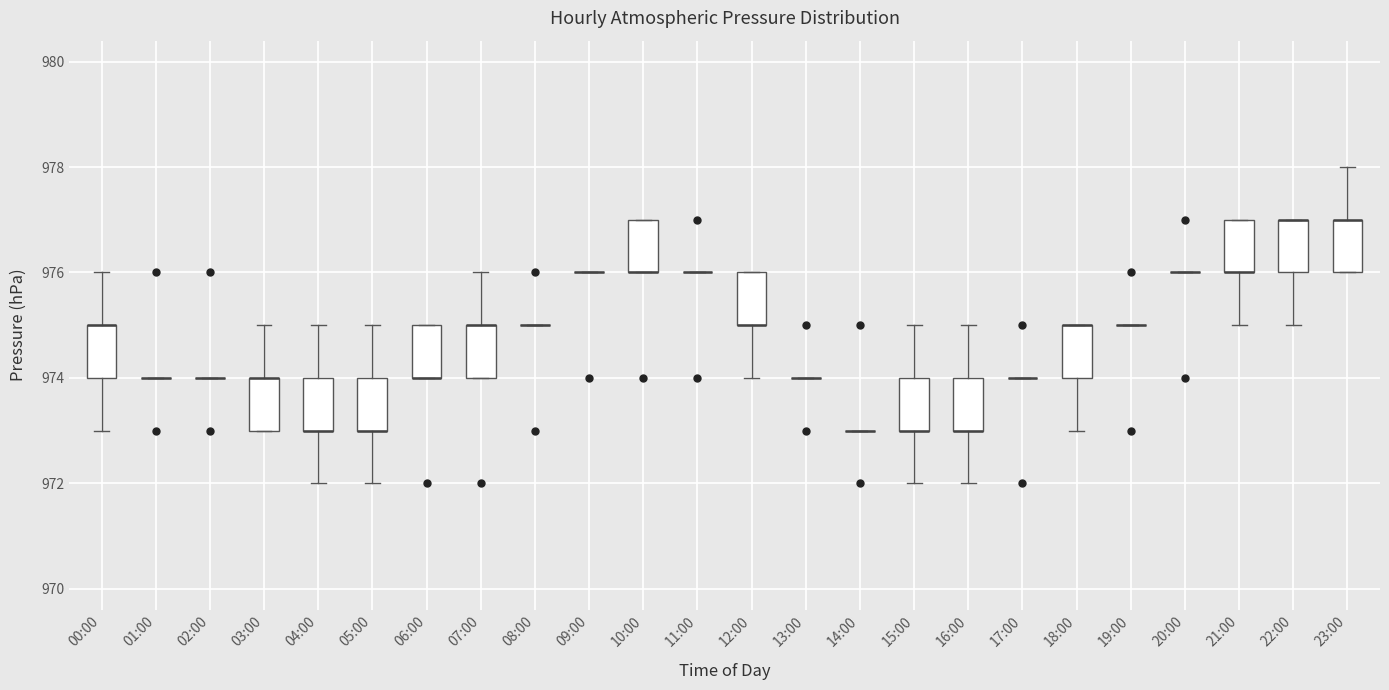

Reading left to right, transcribe this box plot: for each box, give where its median line is, the range the box spans, and where its two whiskers end, as read against the y-axis. The values are not printed on the chart, so give them approximately, as read against the axis.

00:00: median 975 (drawn on the box's upper edge), box 974 to 975, whiskers 973 to 976
01:00: box collapsed to a line at 974, whiskers 974 to 974
02:00: box collapsed to a line at 974, whiskers 974 to 974
03:00: median 974 (drawn on the box's upper edge), box 973 to 974, whiskers 973 to 975
04:00: median 973 (drawn on the box's lower edge), box 973 to 974, whiskers 972 to 975
05:00: median 973 (drawn on the box's lower edge), box 973 to 974, whiskers 972 to 975
06:00: median 974 (drawn on the box's lower edge), box 974 to 975, whiskers 974 to 975
07:00: median 975 (drawn on the box's upper edge), box 974 to 975, whiskers 974 to 976
08:00: box collapsed to a line at 975, whiskers 975 to 975
09:00: box collapsed to a line at 976, whiskers 976 to 976
10:00: median 976 (drawn on the box's lower edge), box 976 to 977, whiskers 976 to 977
11:00: box collapsed to a line at 976, whiskers 976 to 976
12:00: median 975 (drawn on the box's lower edge), box 975 to 976, whiskers 974 to 976
13:00: box collapsed to a line at 974, whiskers 974 to 974
14:00: box collapsed to a line at 973, whiskers 973 to 973
15:00: median 973 (drawn on the box's lower edge), box 973 to 974, whiskers 972 to 975
16:00: median 973 (drawn on the box's lower edge), box 973 to 974, whiskers 972 to 975
17:00: box collapsed to a line at 974, whiskers 974 to 974
18:00: median 975 (drawn on the box's upper edge), box 974 to 975, whiskers 973 to 975
19:00: box collapsed to a line at 975, whiskers 975 to 975
20:00: box collapsed to a line at 976, whiskers 976 to 976
21:00: median 976 (drawn on the box's lower edge), box 976 to 977, whiskers 975 to 977
22:00: median 977 (drawn on the box's upper edge), box 976 to 977, whiskers 975 to 977
23:00: median 977 (drawn on the box's upper edge), box 976 to 977, whiskers 976 to 978